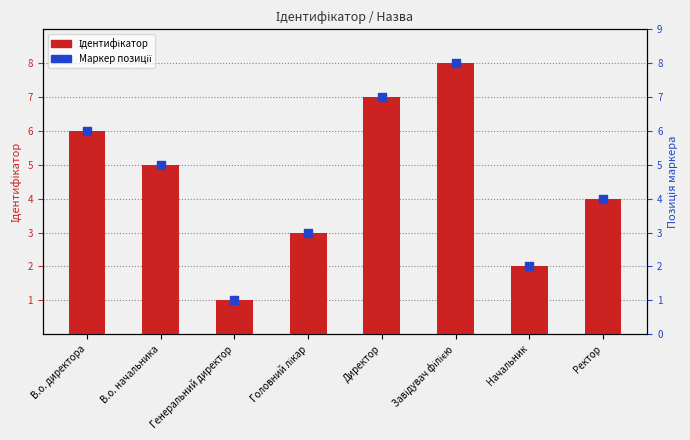

What is the total value across all series at Начальник?

4